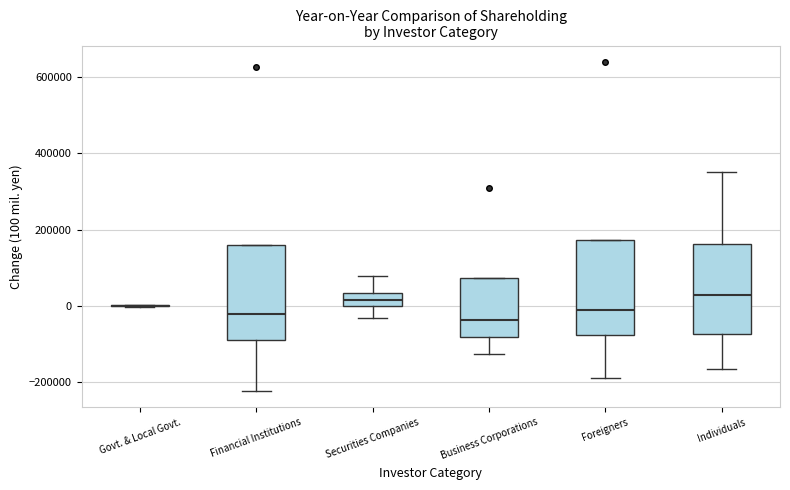

Reading left to right, transcribe this box plot: for each box, give where its median line is, the range the box spans, and where its two whiskers end, as read against the y-axis. The values are not printed on the chart, so give them approximately, as read against the axis.

Govt. & Local Govt.: box collapsed to a line at 0, whiskers 0 to 0
Financial Institutions: median -20000, box -100000 to 160000, whiskers -220000 to 160000
Securities Companies: median 20000, box 0 to 40000, whiskers -40000 to 80000
Business Corporations: median -40000, box -80000 to 80000, whiskers -120000 to 80000
Foreigners: median -20000, box -80000 to 180000, whiskers -180000 to 180000
Individuals: median 20000, box -80000 to 160000, whiskers -160000 to 360000